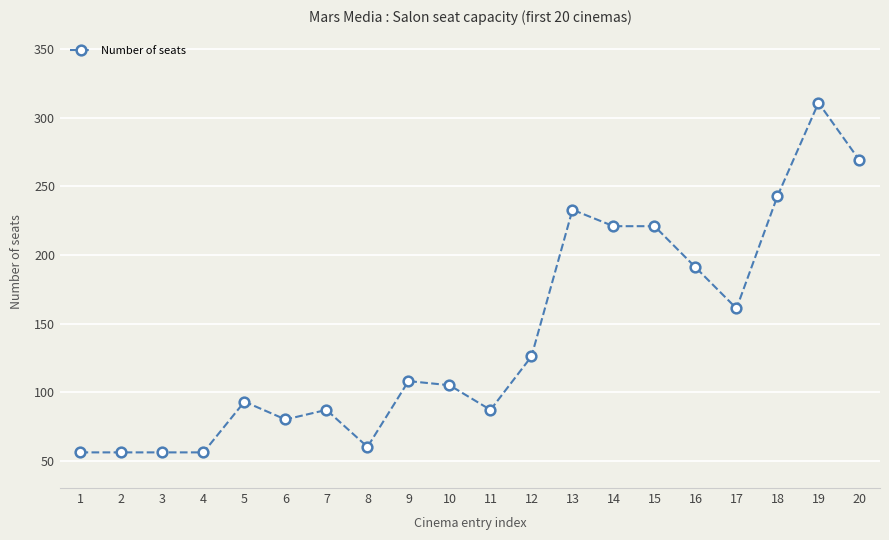

What is the maximum value shown in the chart?

311